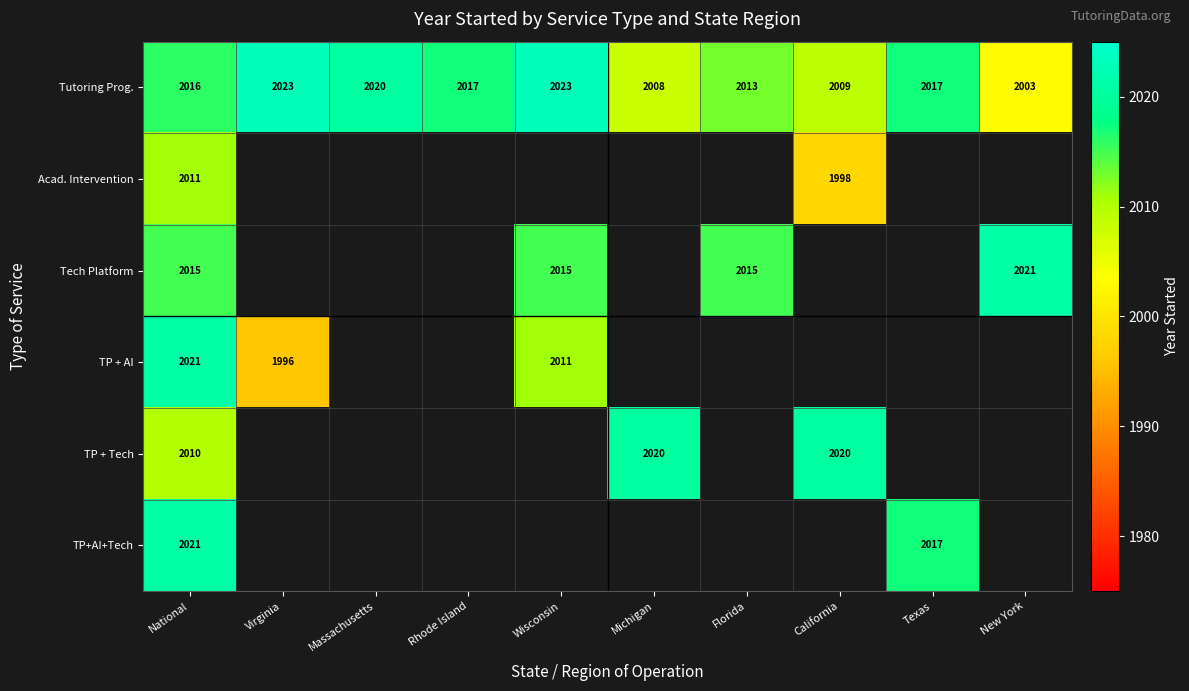

Is the value of Acad. Intervention at National greater than the value of TP + Tech at National?

Yes